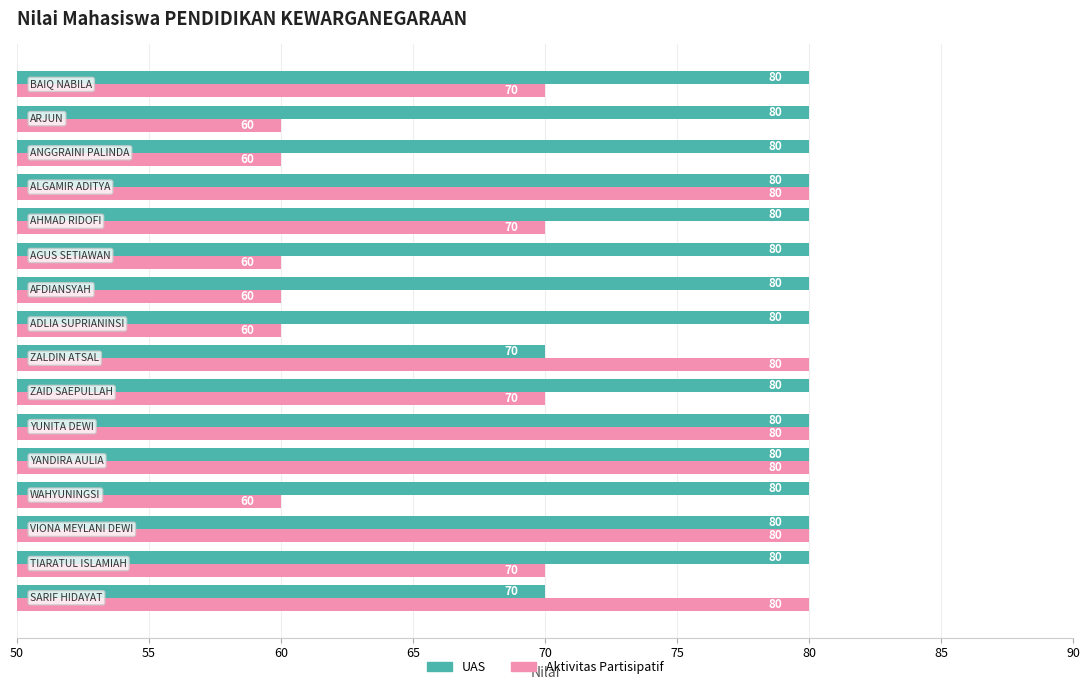

Rank the series by their average value, from highest to lowest.

UAS, Aktivitas Partisipatif